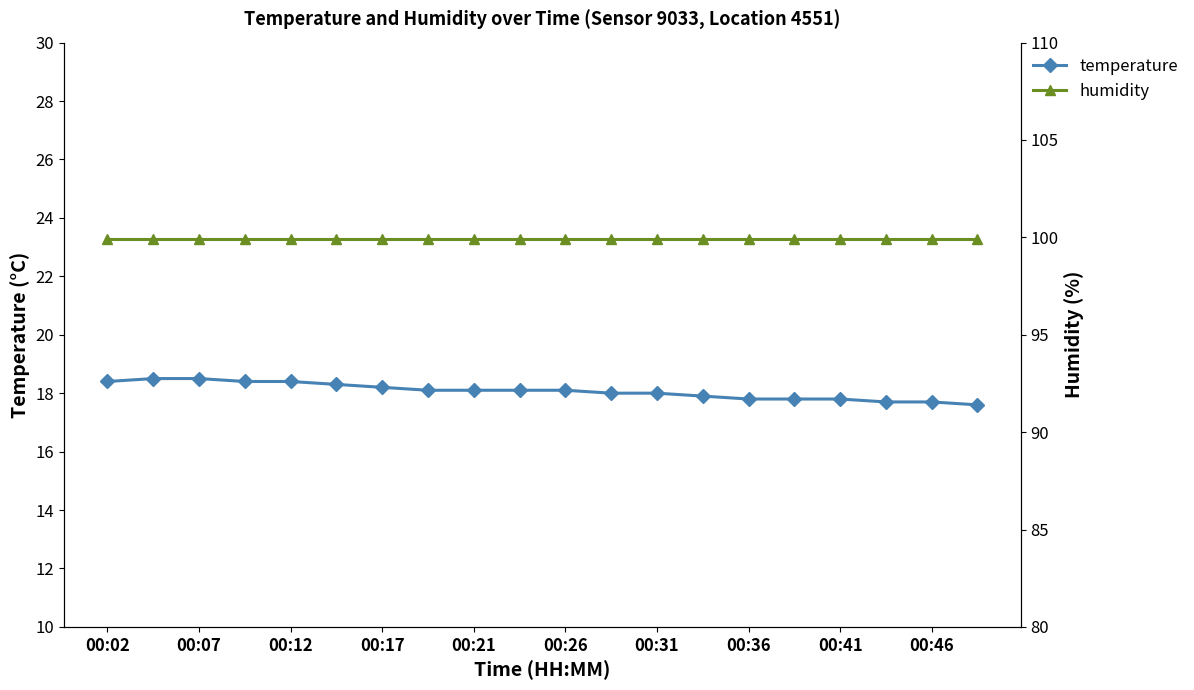

Which series has the largest total across all categories?

humidity